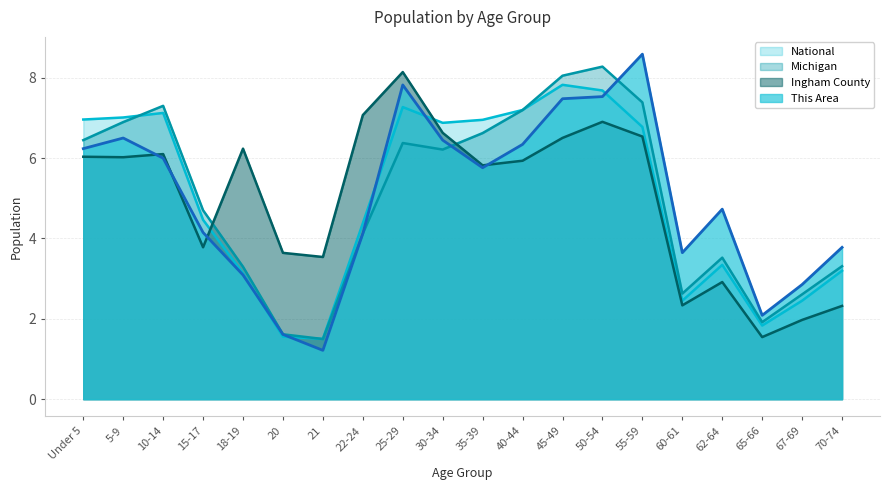

True or false: National and Ingham County intersect in this chart.

True